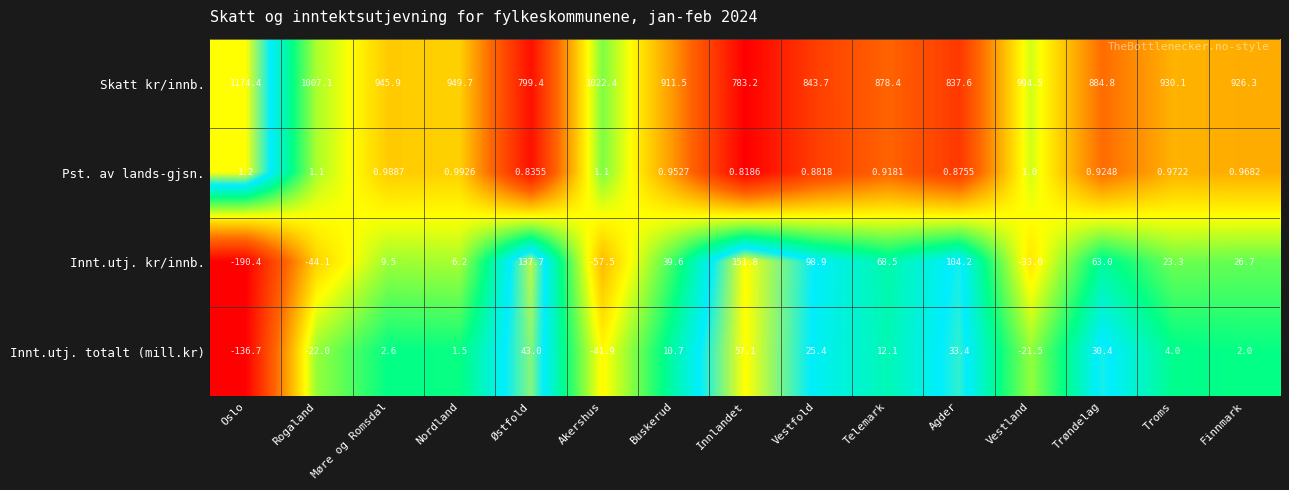

Count the number of categories in the chart.

15